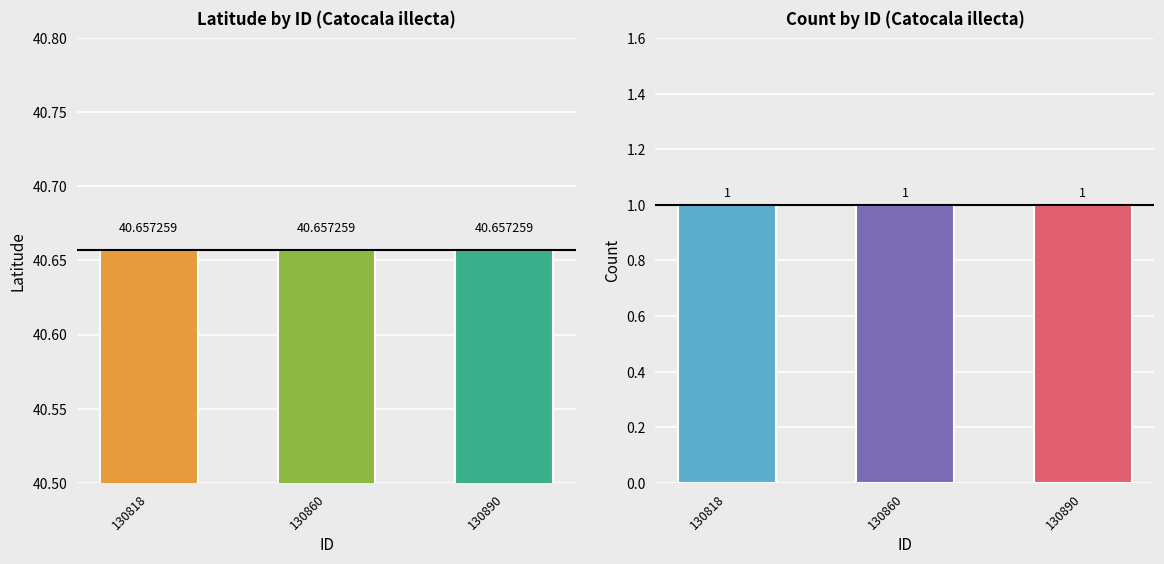

What is the difference between the highest and lowest values at 130818?

39.7